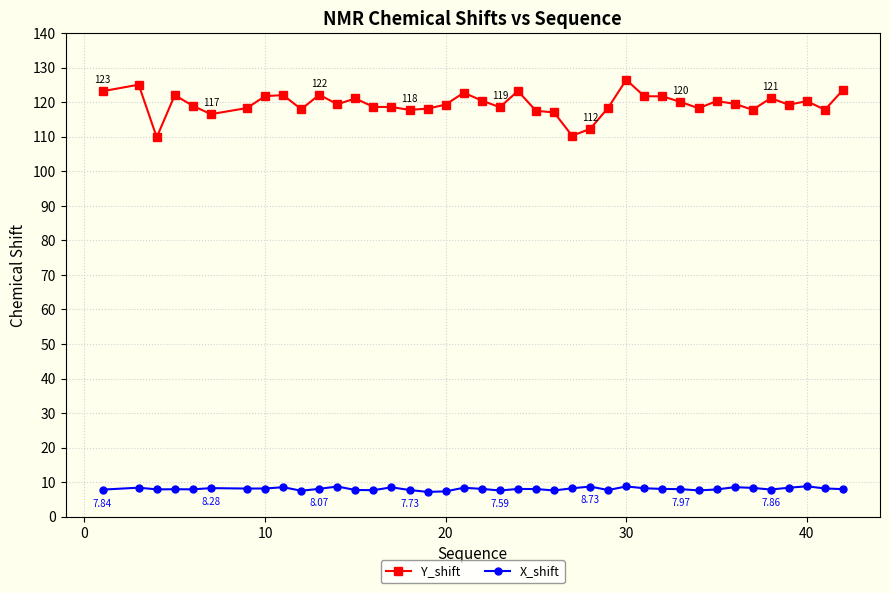

Is this an area chart (filled region under the line)?

No